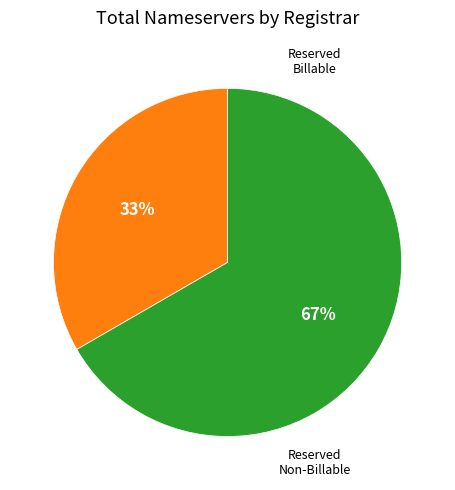

To the nearest percent, what is the difference between the largest and smallest slice percentages?

67%